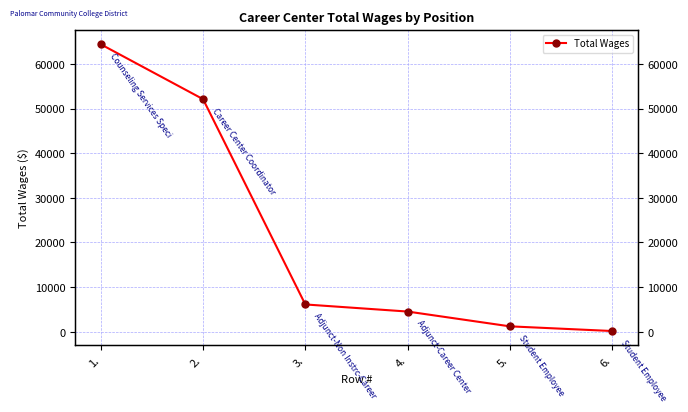

What is the label of the 4th point from the right?

3.